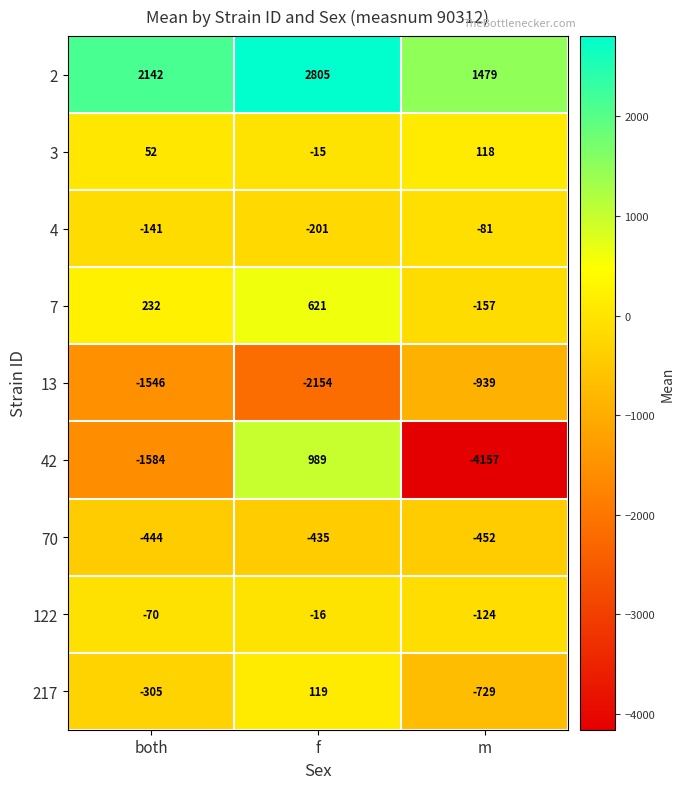

What is the greatest value displayed?

2805